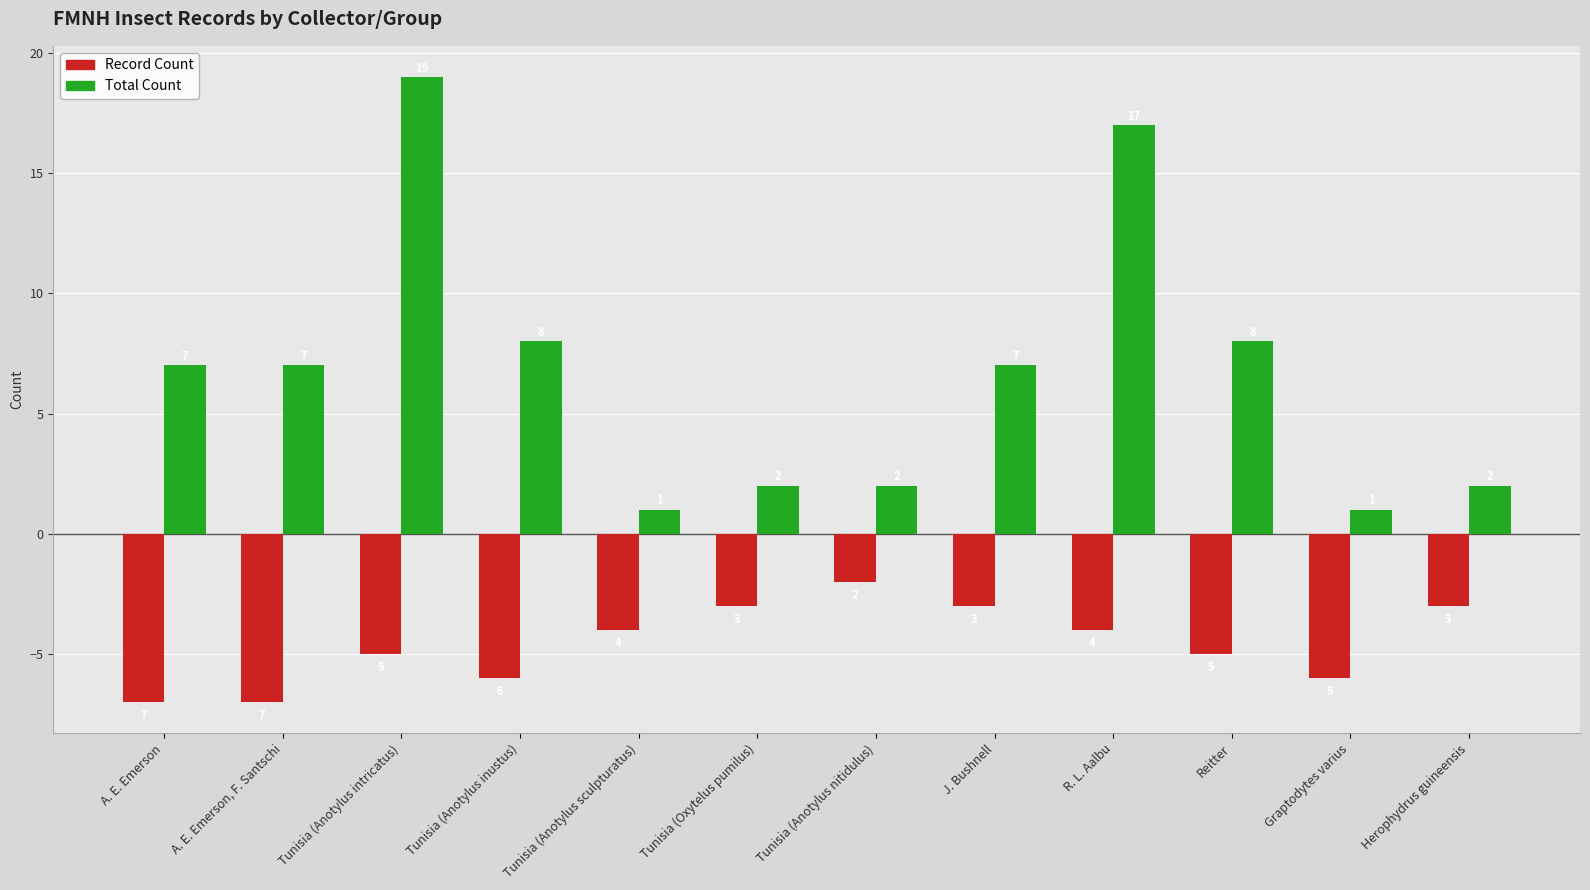

Rank the series at A. E. Emerson, F. Santschi from highest to lowest value.

Total Count, Record Count